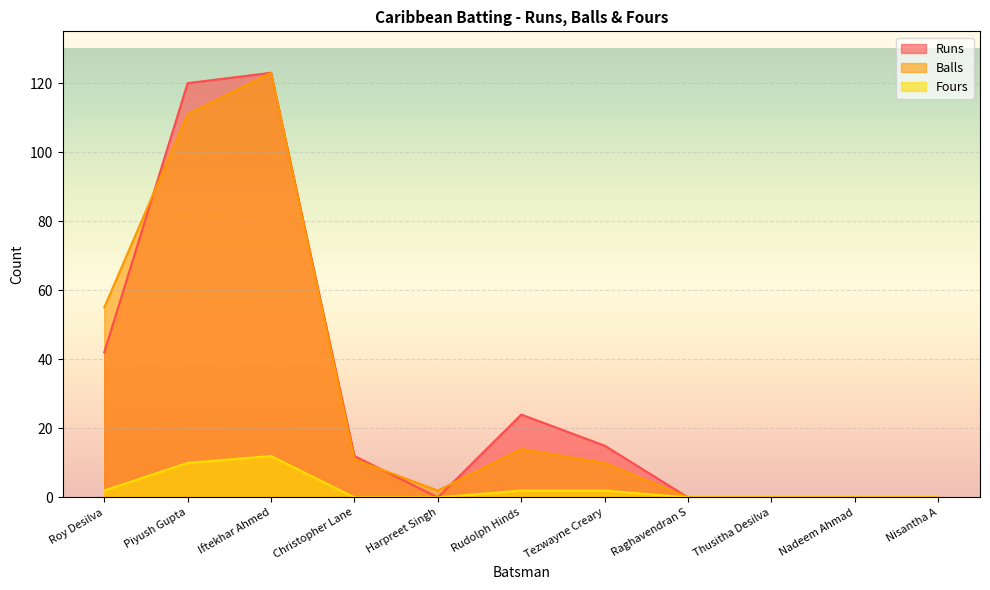

True or false: Balls and Fours intersect in this chart.

False